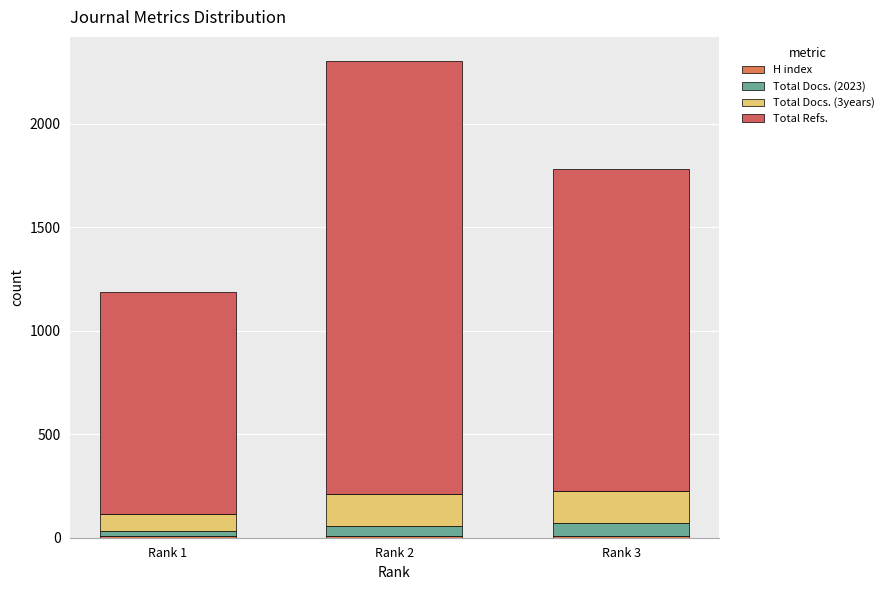

What value does the Total Docs. (2023) series have at Rank 1, to the nearest 10?

30